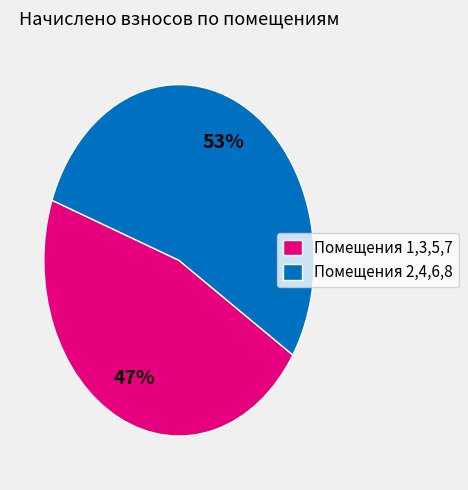

Is it true that Помещения 1,3,5,7 is 52% of the pie?

False